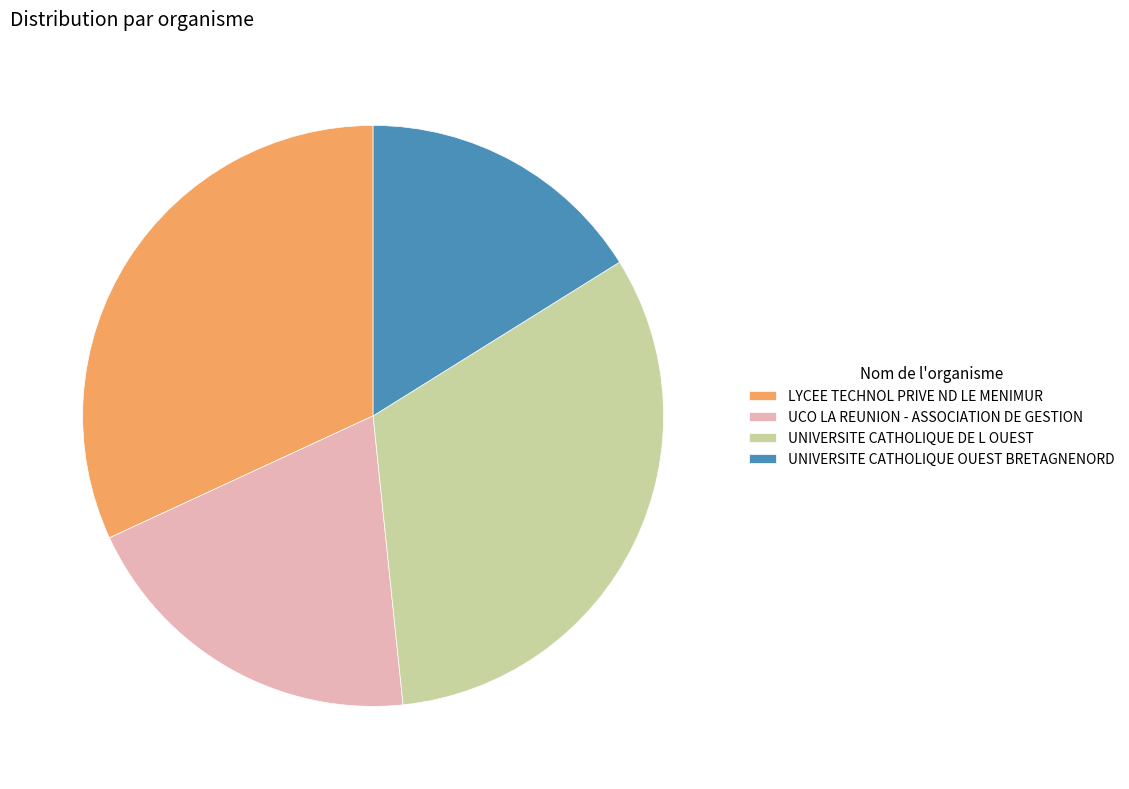

What is the ratio of the value at LYCEE TECHNOL PRIVE ND LE MENIMUR to the value at UNIVERSITE CATHOLIQUE DE L OUEST?

1.0